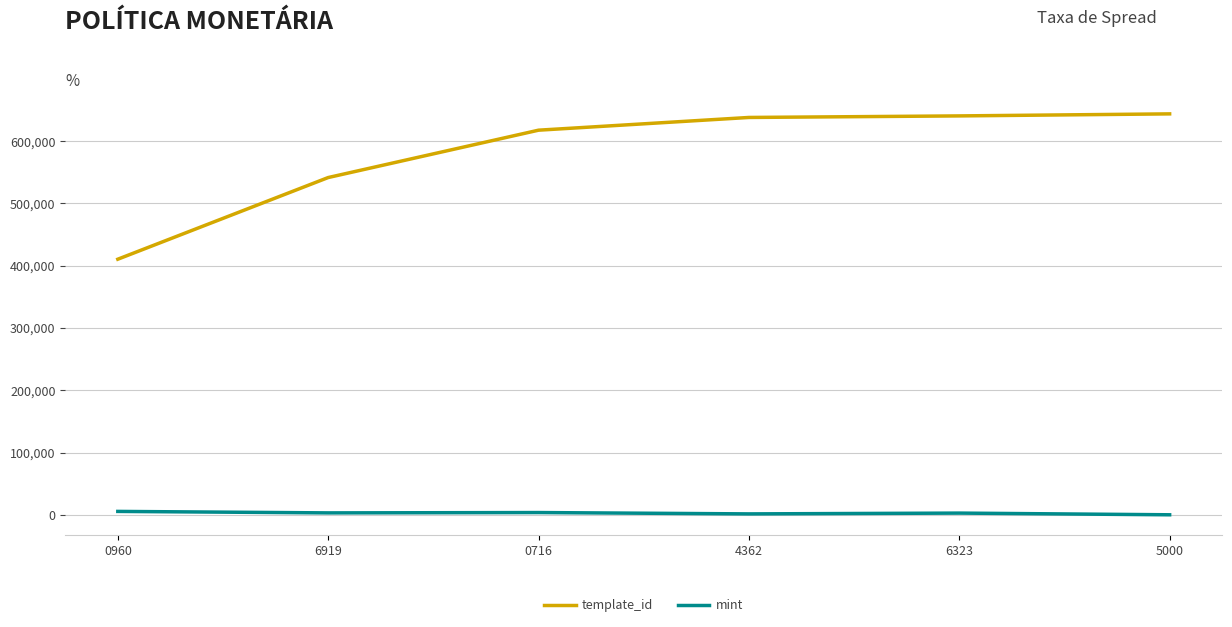

What are all the series names shown in the legend?

template_id, mint